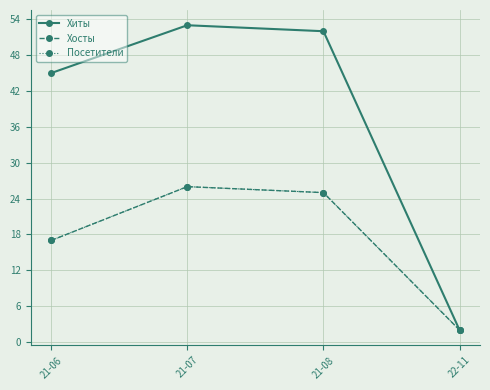

Does the chart have visible grid lines?

Yes